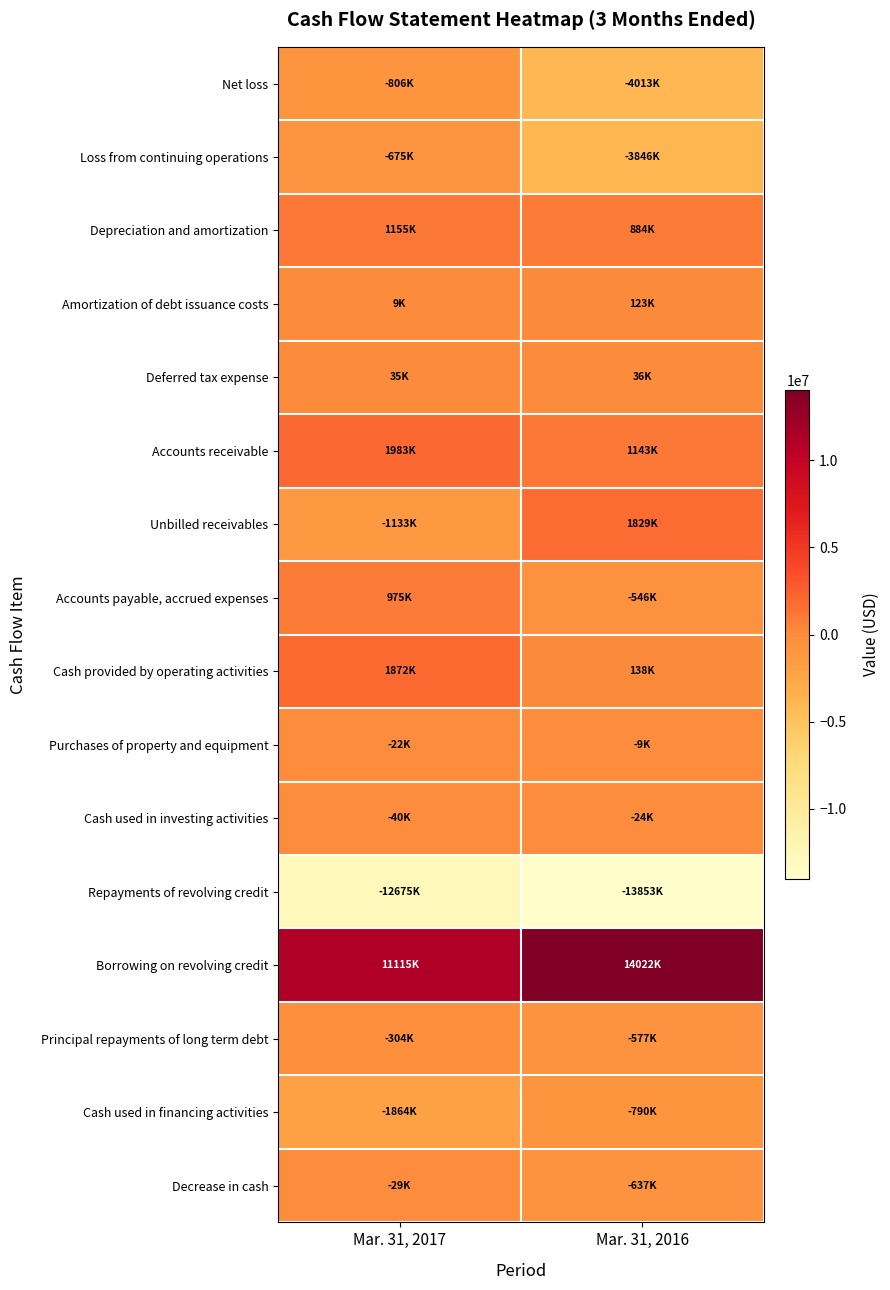

At which category does the chart reach its peak across all series?

Mar. 31, 2016